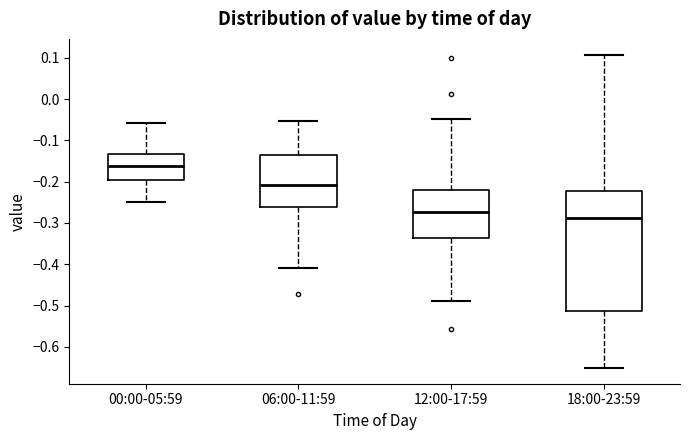

Reading left to right, transcribe this box plot: for each box, give where its median line is, the range the box spans, and where its two whiskers end, as read against the y-axis. The values are not printed on the chart, so give them approximately, as read against the axis.

00:00-05:59: median -0.16, box -0.20 to -0.13, whiskers -0.25 to -0.06
06:00-11:59: median -0.21, box -0.26 to -0.13, whiskers -0.41 to -0.05
12:00-17:59: median -0.27, box -0.34 to -0.22, whiskers -0.49 to -0.05
18:00-23:59: median -0.29, box -0.51 to -0.22, whiskers -0.65 to 0.11